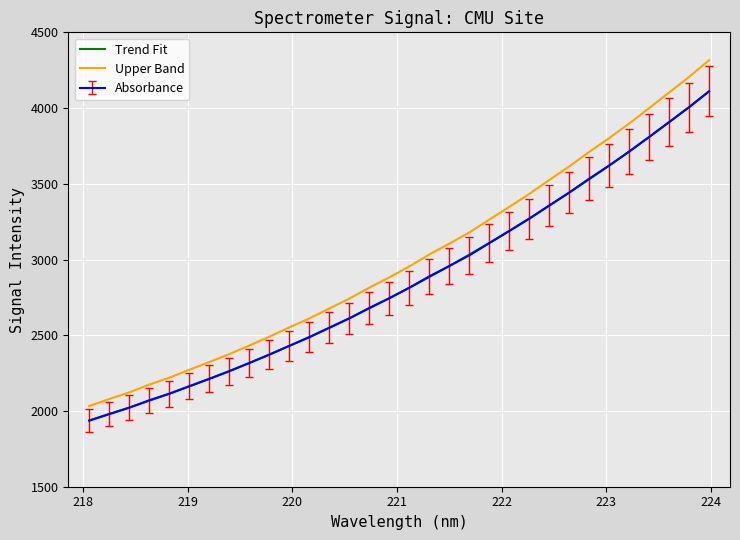

True or false: Upper Band and Trend Fit intersect in this chart.

False